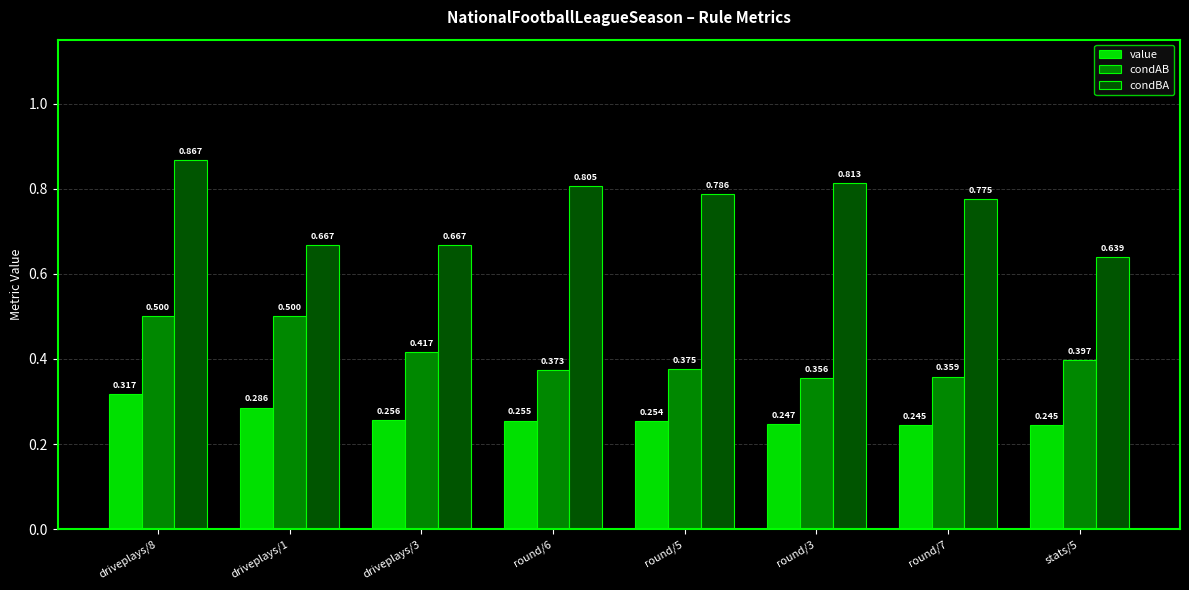

Which series has the largest range (max minus min)?

condBA